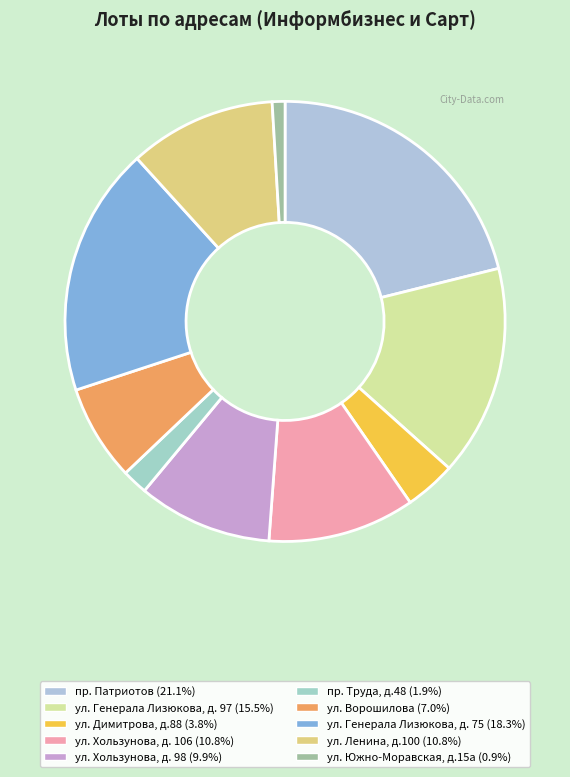

Which has a higher value, ул. Хользунова, д. 106 or ул. Хользунова, д. 98?

ул. Хользунова, д. 106